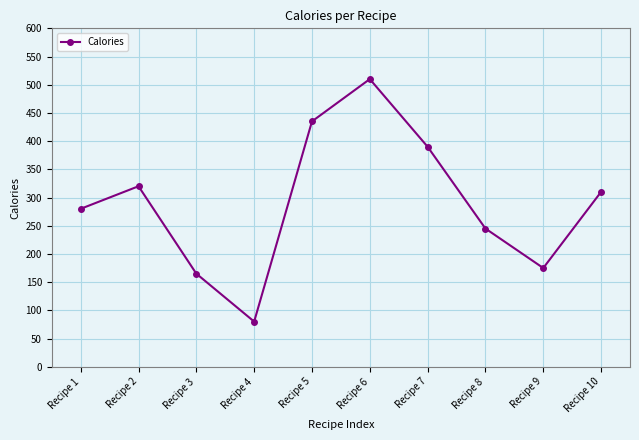

Approximately how many times larger is the value at Recipe 5 compared to Recipe 9?

2.5